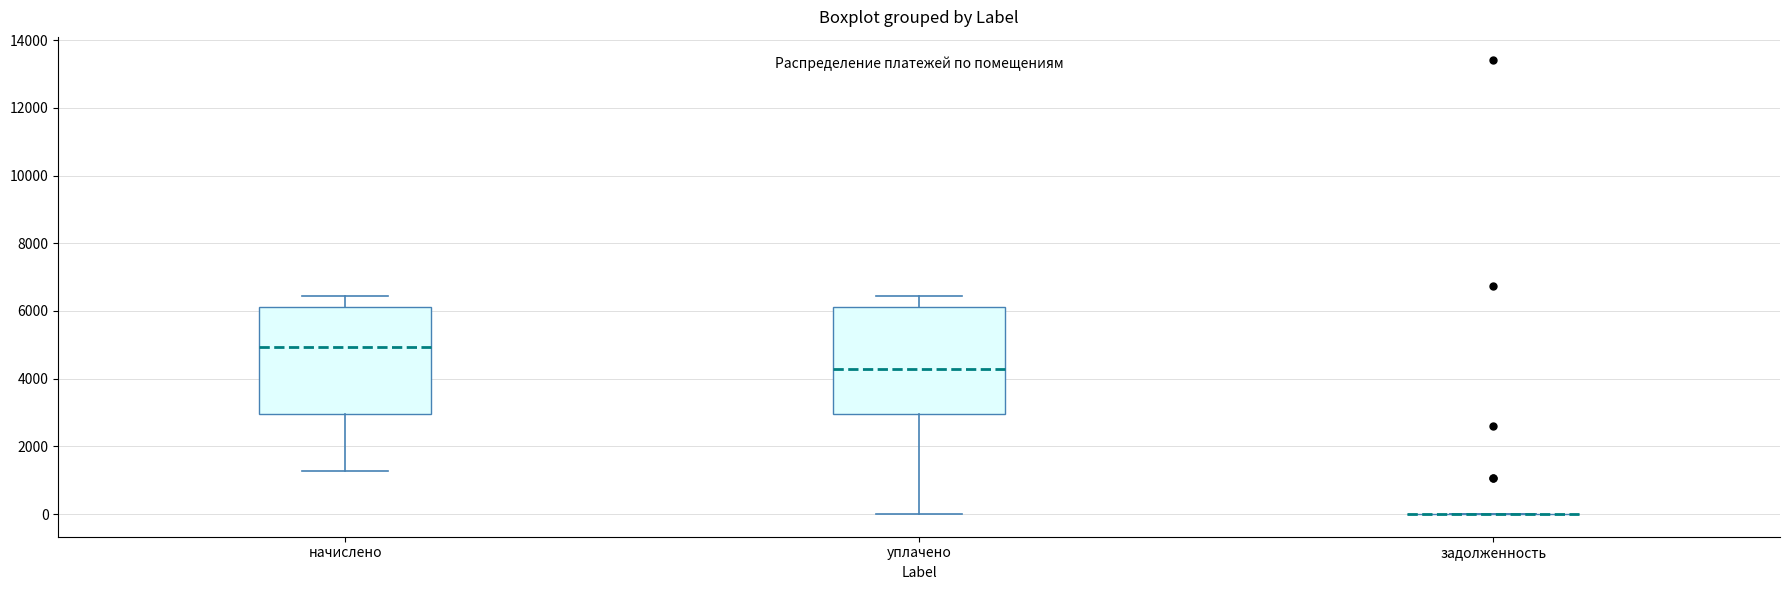

Reading left to right, read every box against the y-axis: the position of its median line, the range the box covers, and the ends of its whiskers. The values are not printed on the chart, so give them approximately, as read against the axis.

начислено: median 5000, box 3000 to 6200, whiskers 1200 to 6400
уплачено: median 4200, box 3000 to 6200, whiskers 0 to 6400
задолженность: box collapsed to a line at 0, whiskers 0 to 0